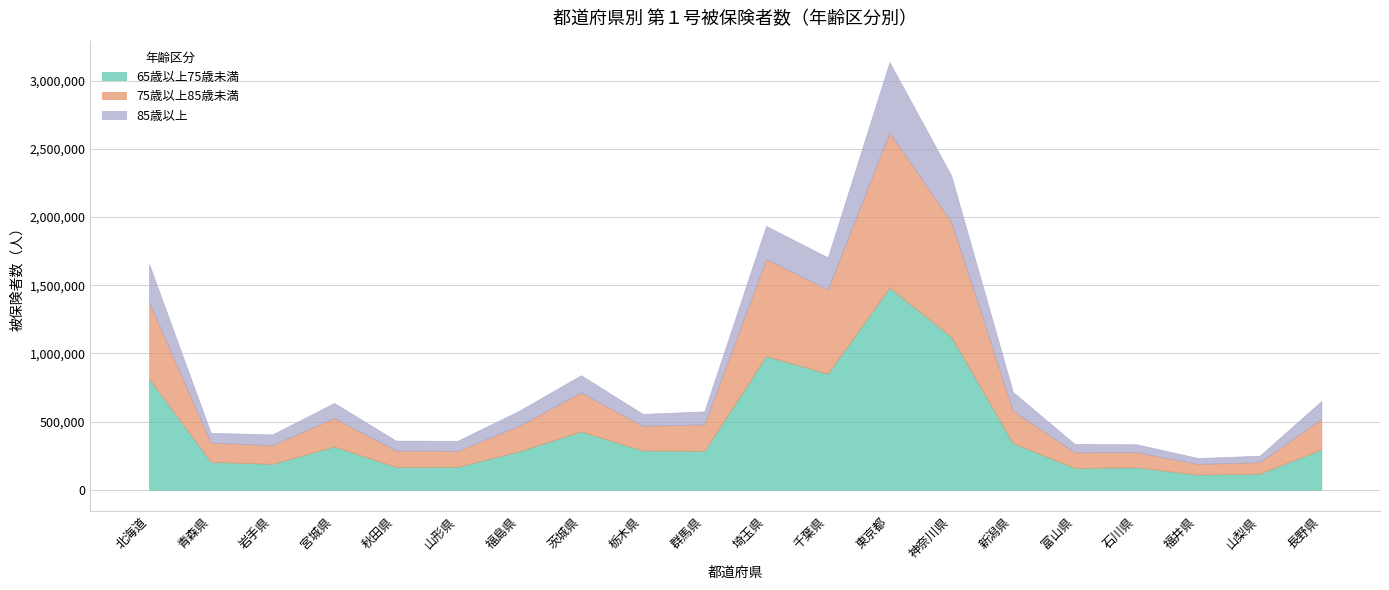

Where does the 85歳以上 series first go above 108955?

北海道